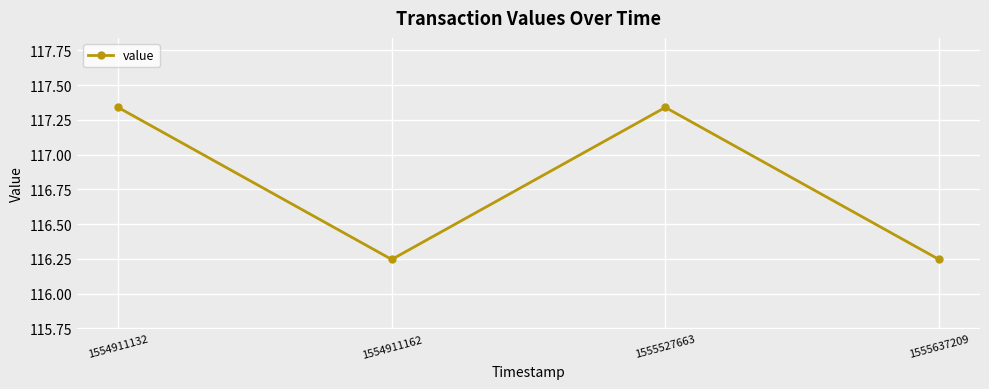

The chart shows a value of 79.3 at 1555637209. True or false?

False